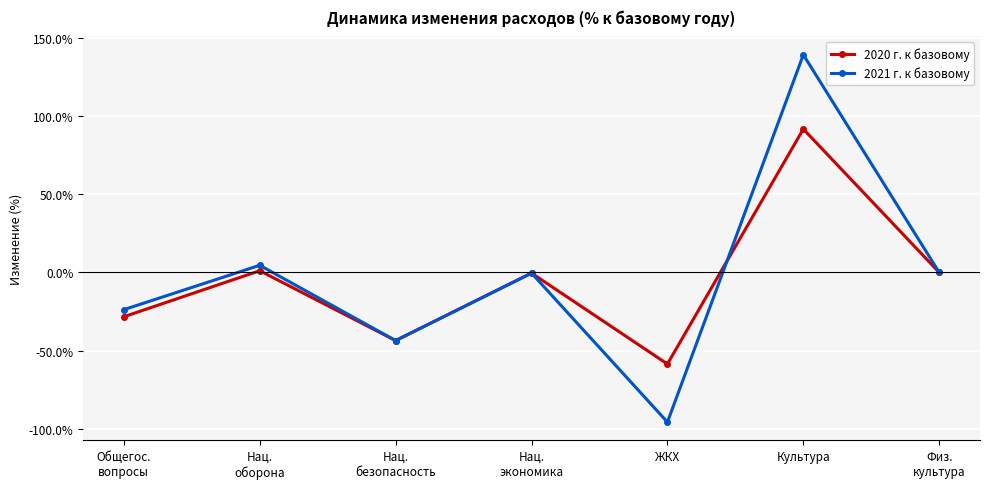

What is the spread (max minus min) of values at ЖКХ?

37.2